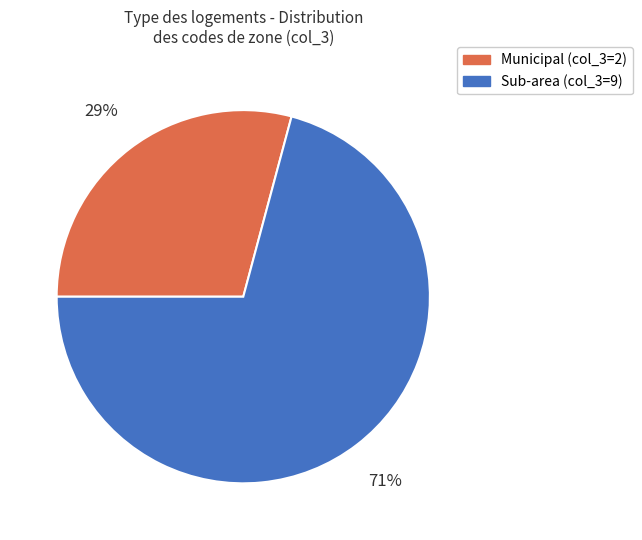

Rank the categories by value from lowest to highest.

Municipal (col_3=2), Sub-area (col_3=9)